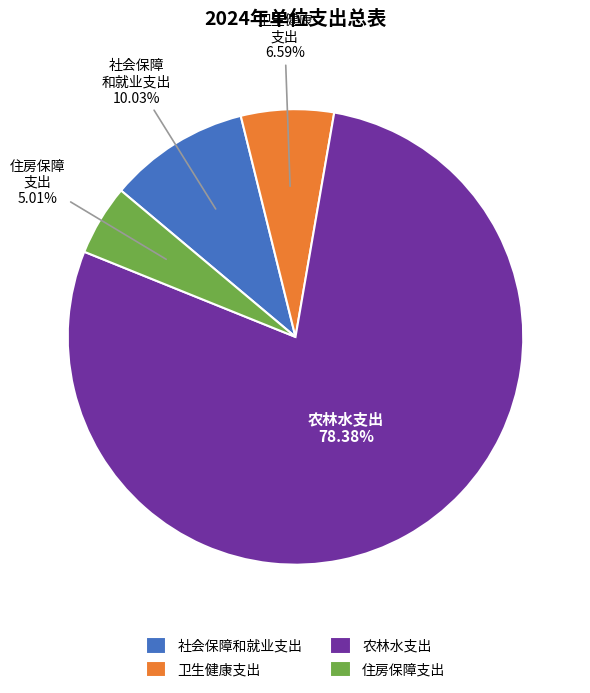

Rank the categories by value from highest to lowest.

农林水支出, 社会保障和就业支出, 卫生健康支出, 住房保障支出